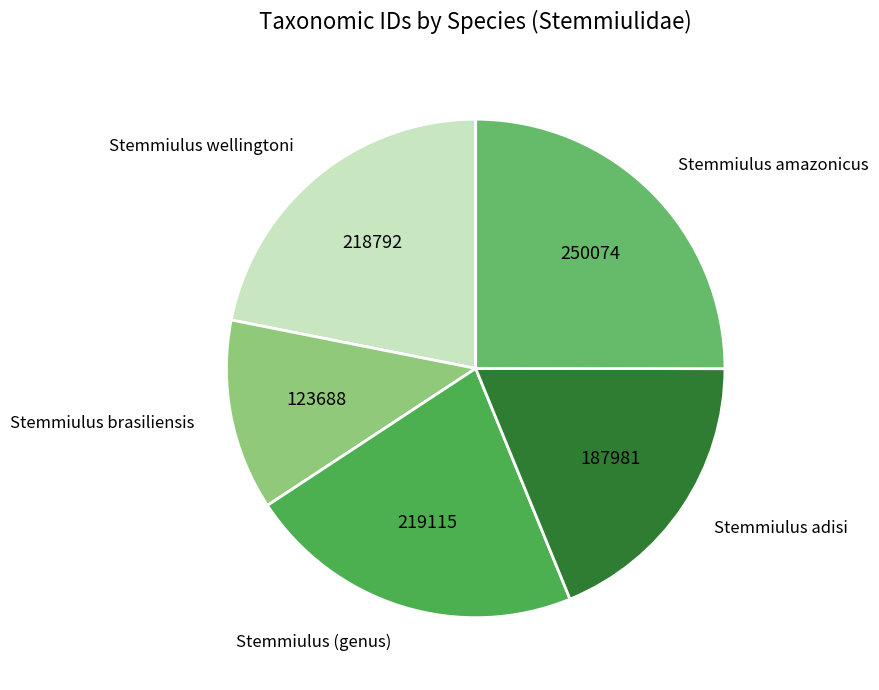

What is the smallest slice in the pie chart?

Stemmiulus brasiliensis